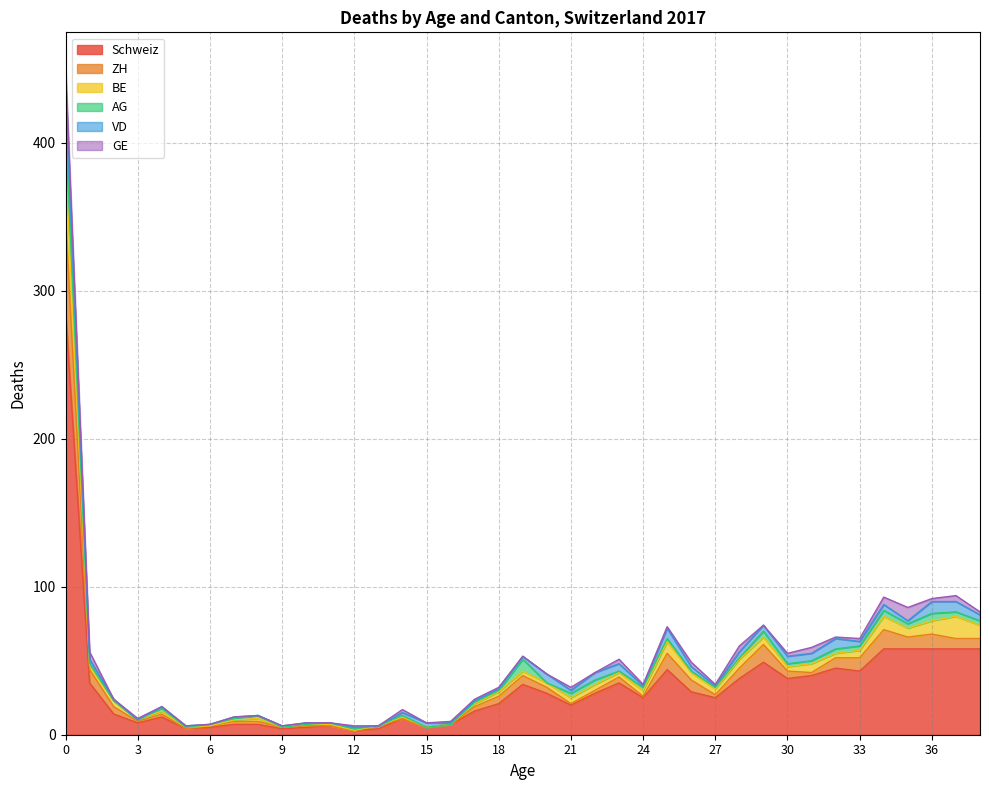

What is the maximum value shown in the chart?

286